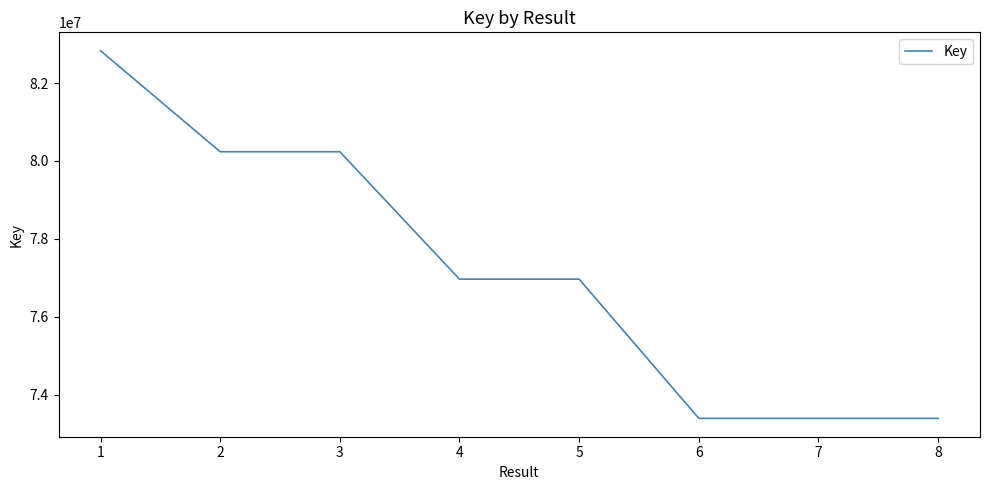

The value at 5 is 76965924. True or false?

True